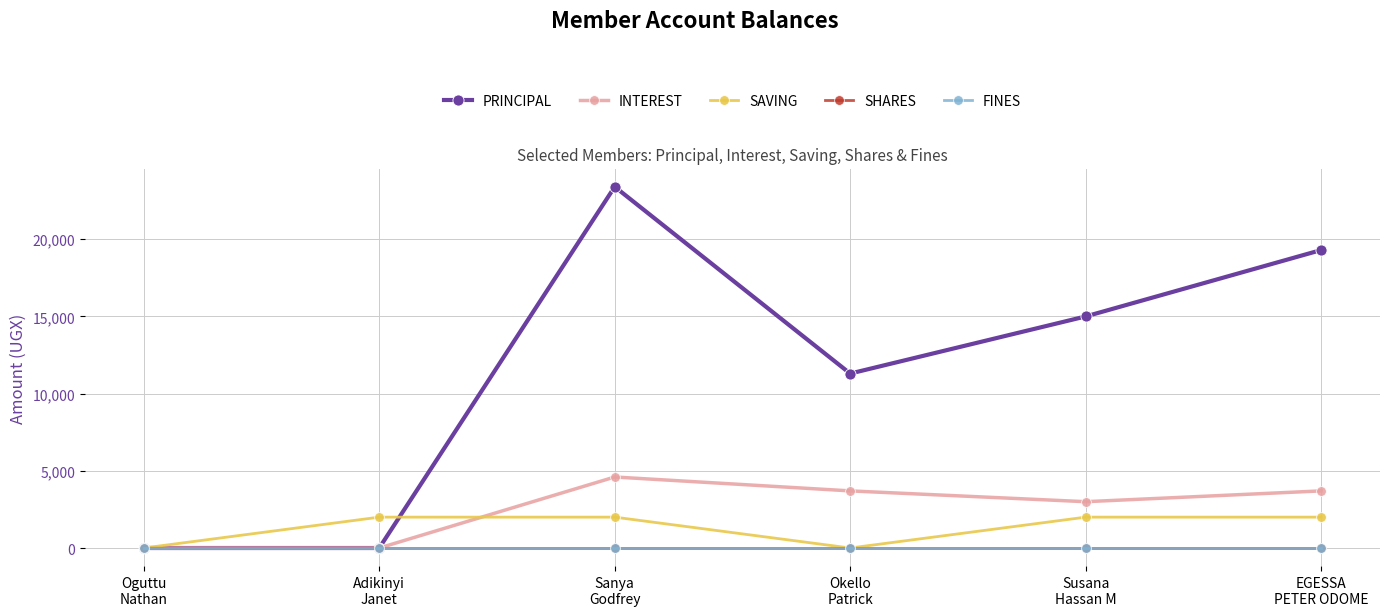

Which series has the largest range (max minus min)?

PRINCIPAL